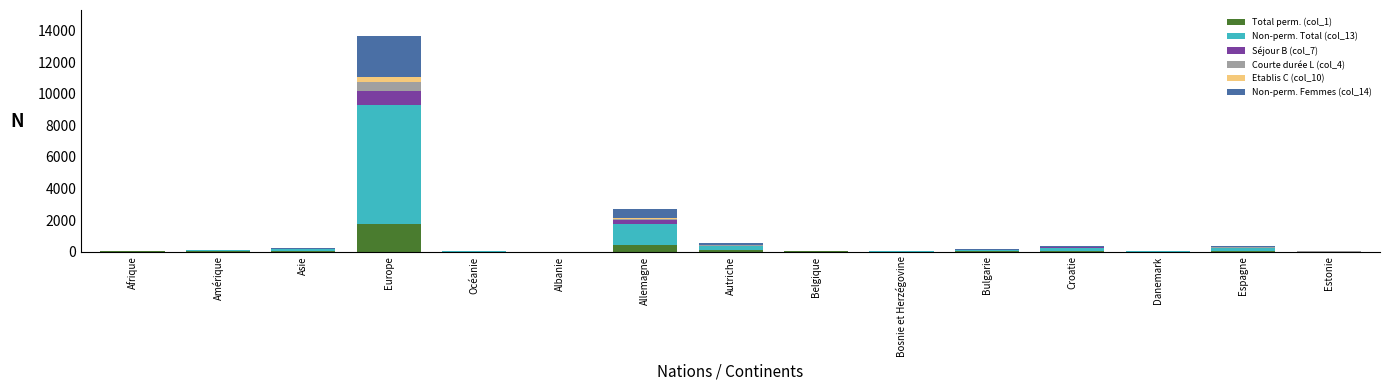

At which category is the sum across all series the highest?

Europe